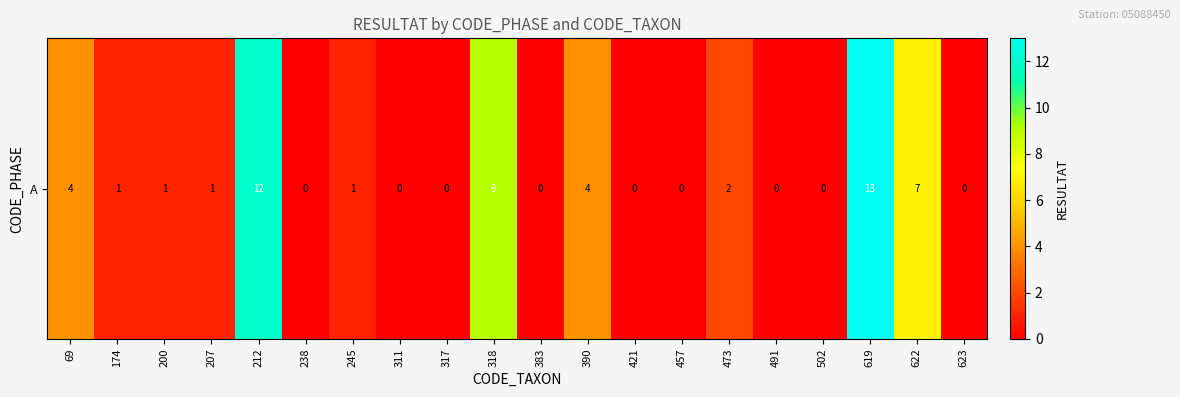

What is the approximate value at 473?

2